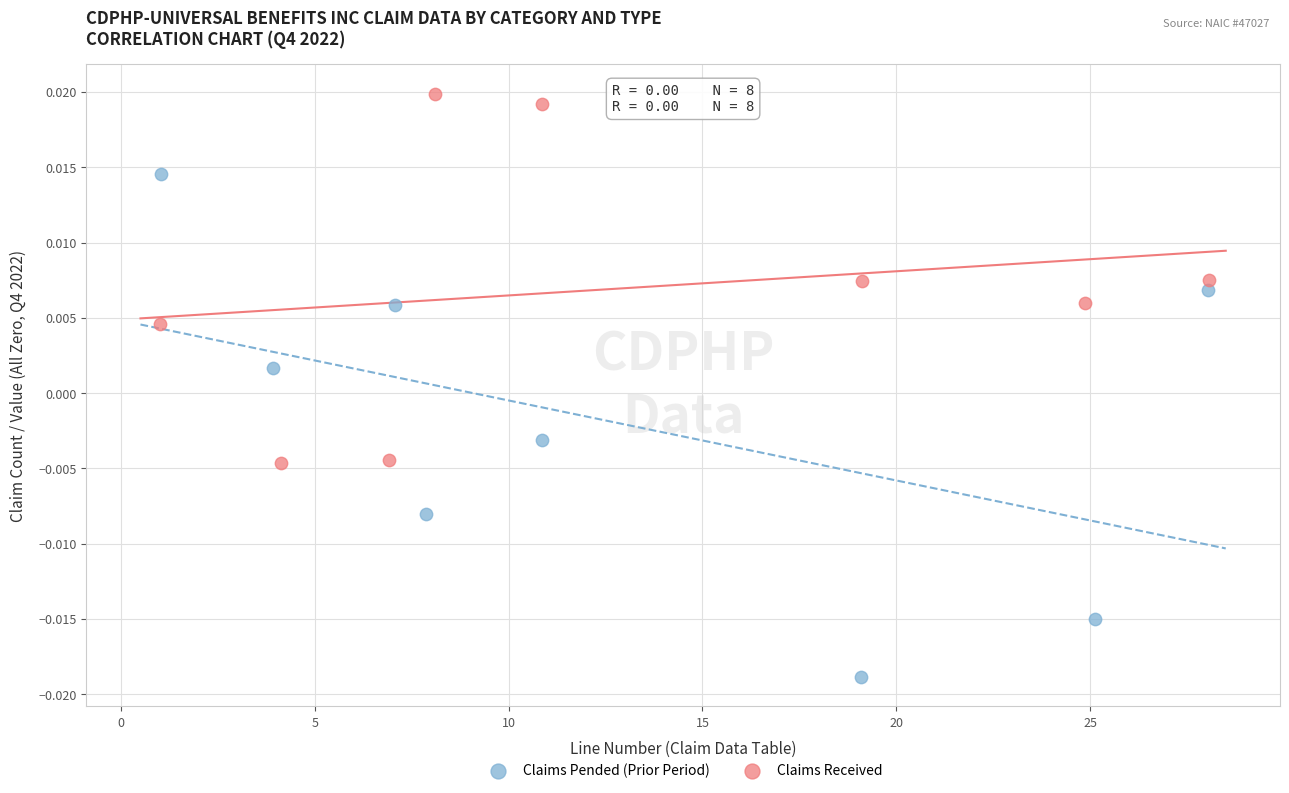

Which series contains the highest Y value?

Claims Received